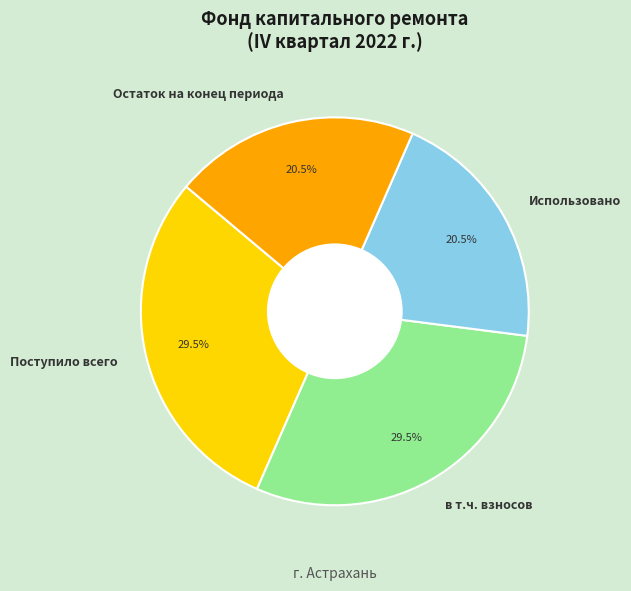

Does any single category account for the majority?

No